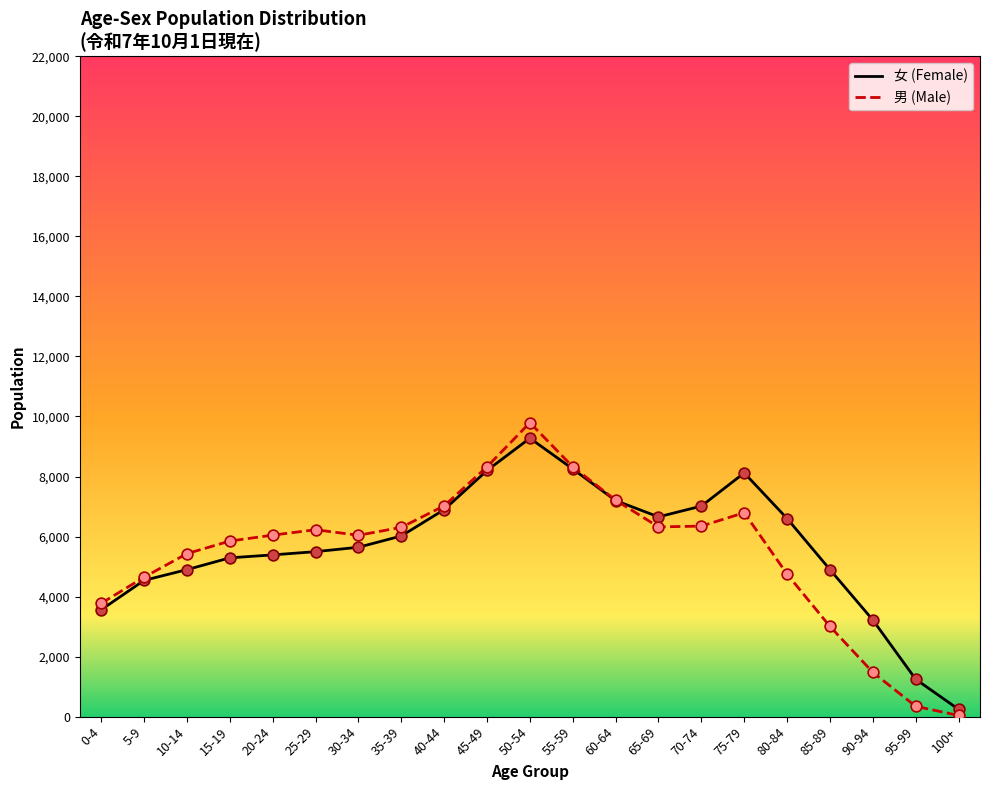

What is the total value across all series at 40-44?

13920